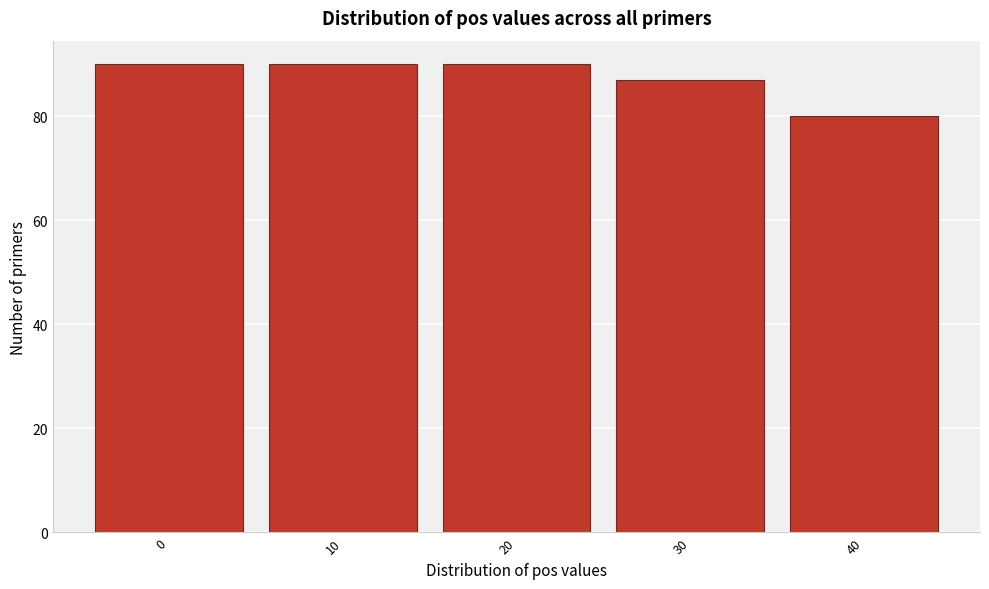

Reading left to right, extract all data points from this chart.

90	90	90	87	80